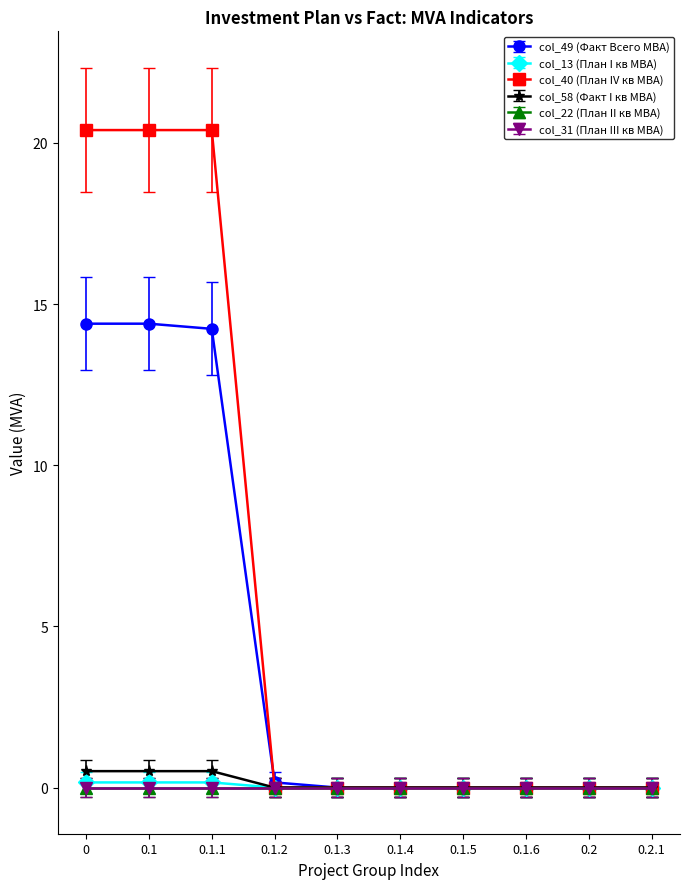

At how many categories does at least one series exceed 6?

3